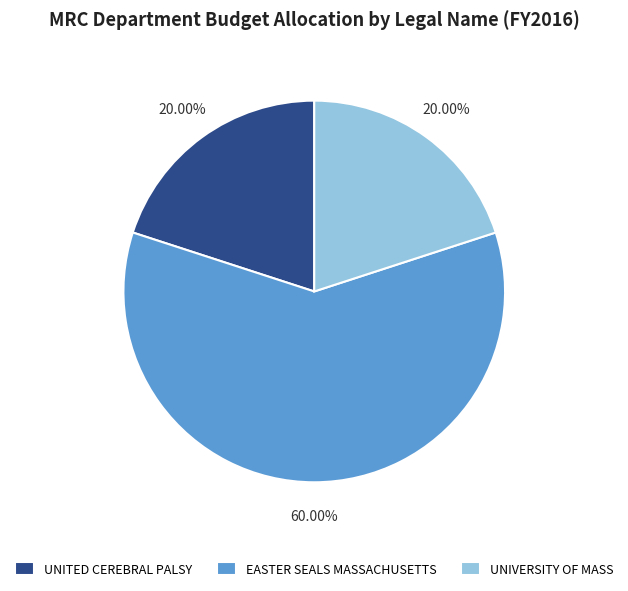

What is the ratio of the value at UNITED CEREBRAL PALSY to the value at EASTER SEALS MASSACHUSETTS?

0.3